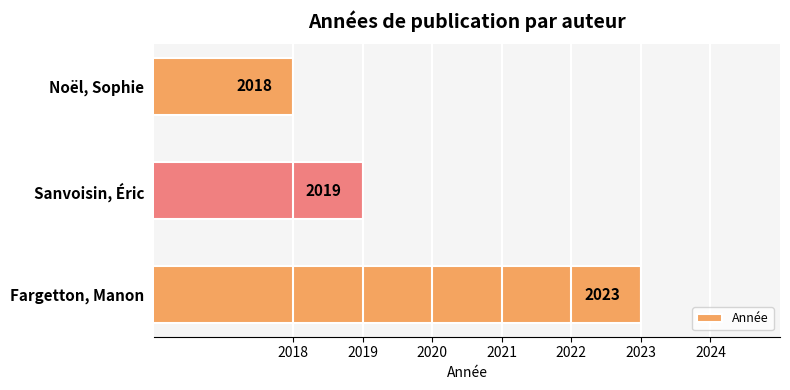

Rank the categories by value from highest to lowest.

Fargetton, Manon, Sanvoisin, Éric, Noël, Sophie